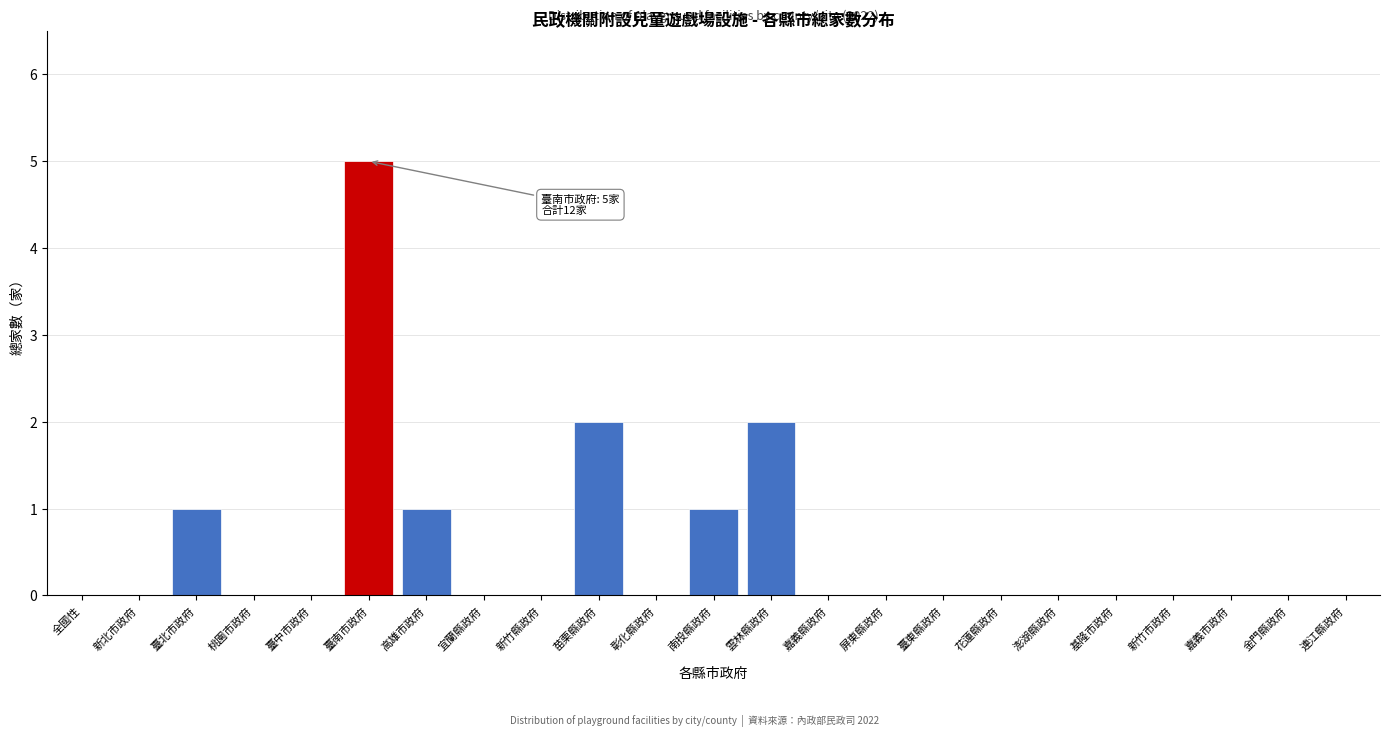

Reading left to right, what are all the values shown in this chart?

全國性=0	新北市政府=0	臺北市政府=1	桃園市政府=0	臺中市政府=0	臺南市政府=5	高雄市政府=1	宜蘭縣政府=0	新竹縣政府=0	苗栗縣政府=2	彰化縣政府=0	南投縣政府=1	雲林縣政府=2	嘉義縣政府=0	屏東縣政府=0	臺東縣政府=0	花蓮縣政府=0	澎湖縣政府=0	基隆市政府=0	新竹市政府=0	嘉義市政府=0	金門縣政府=0	連江縣政府=0